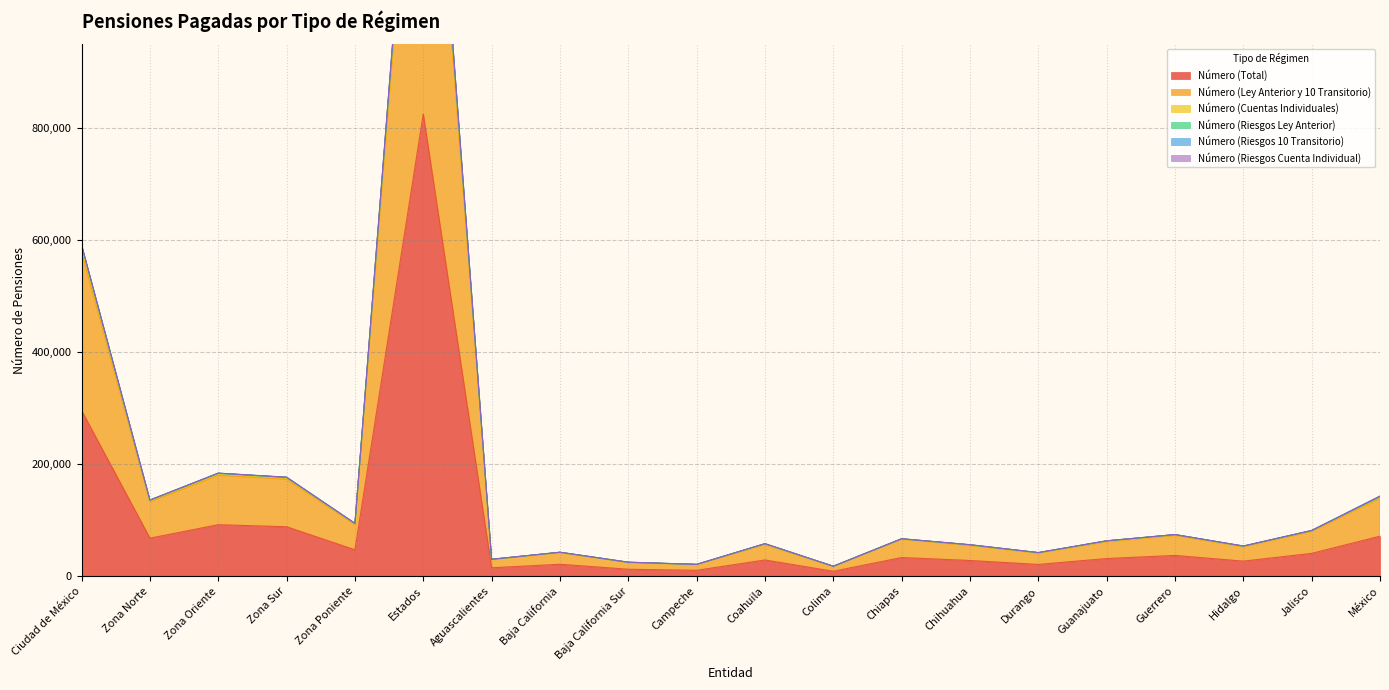

At which label is Número (Total) closest to 417238?

Ciudad de México